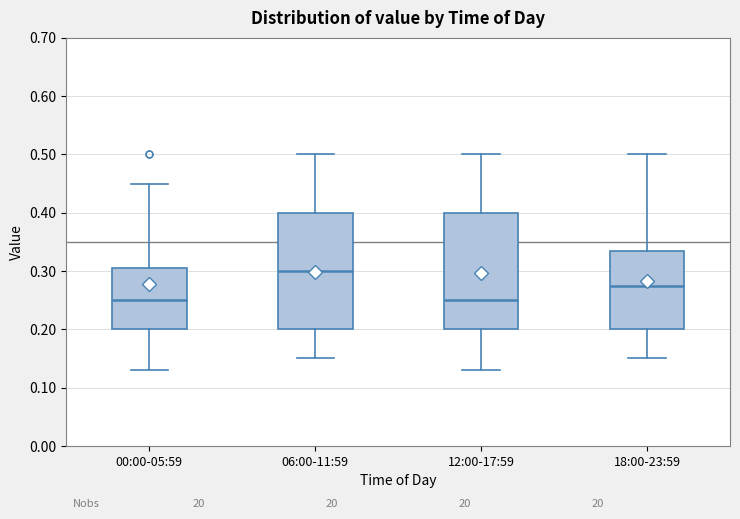

Reading left to right, transcribe this box plot: for each box, give where its median line is, the range the box spans, and where its two whiskers end, as read against the y-axis. The values are not printed on the chart, so give them approximately, as read against the axis.

00:00-05:59: median 0.25, box 0.20 to 0.31, whiskers 0.13 to 0.45
06:00-11:59: median 0.30, box 0.20 to 0.40, whiskers 0.15 to 0.50
12:00-17:59: median 0.25, box 0.20 to 0.40, whiskers 0.13 to 0.50
18:00-23:59: median 0.28, box 0.20 to 0.34, whiskers 0.15 to 0.50